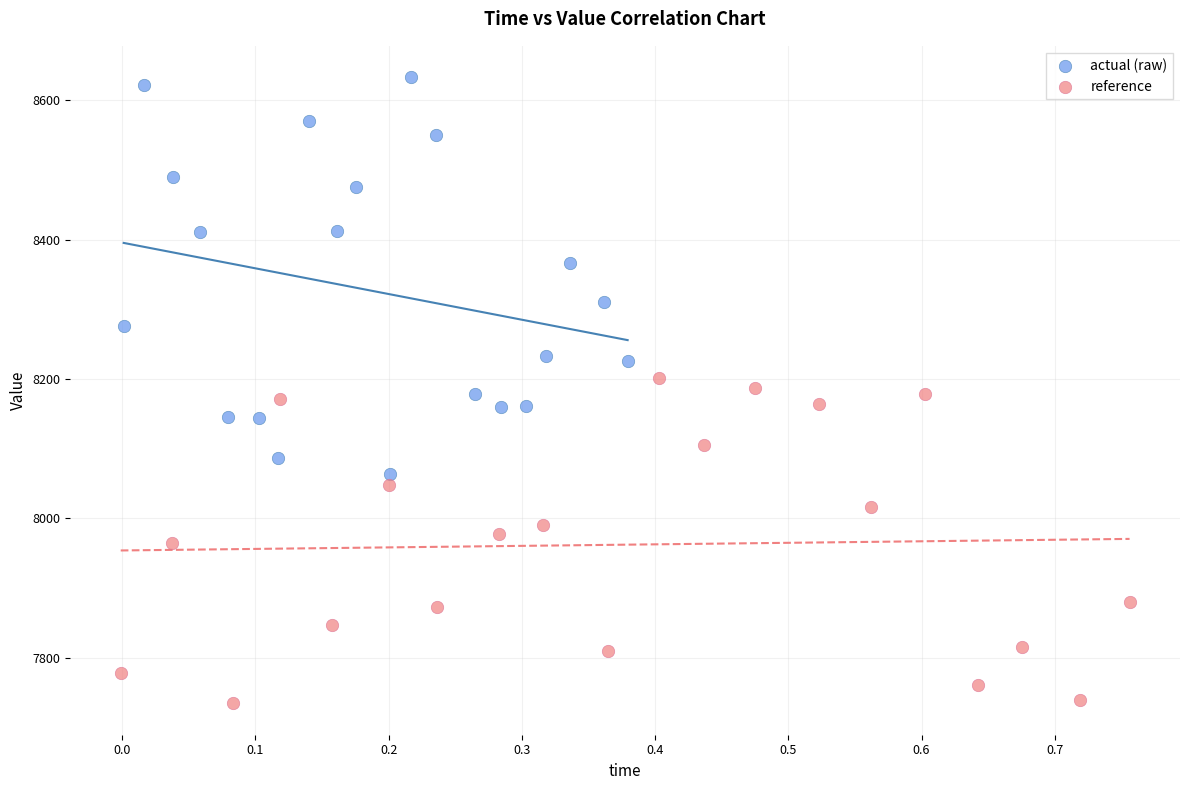

Which series contains the lowest Y value?

reference